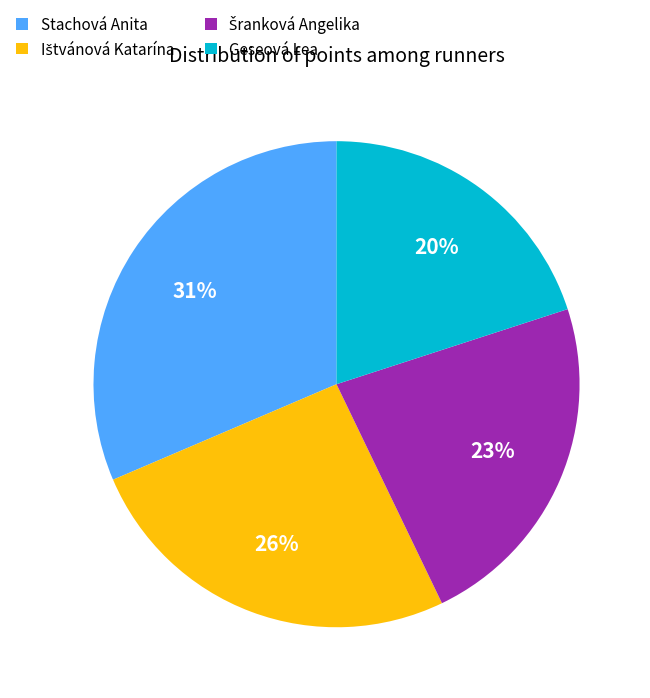

To the nearest percent, what is the average slice percentage?

25%